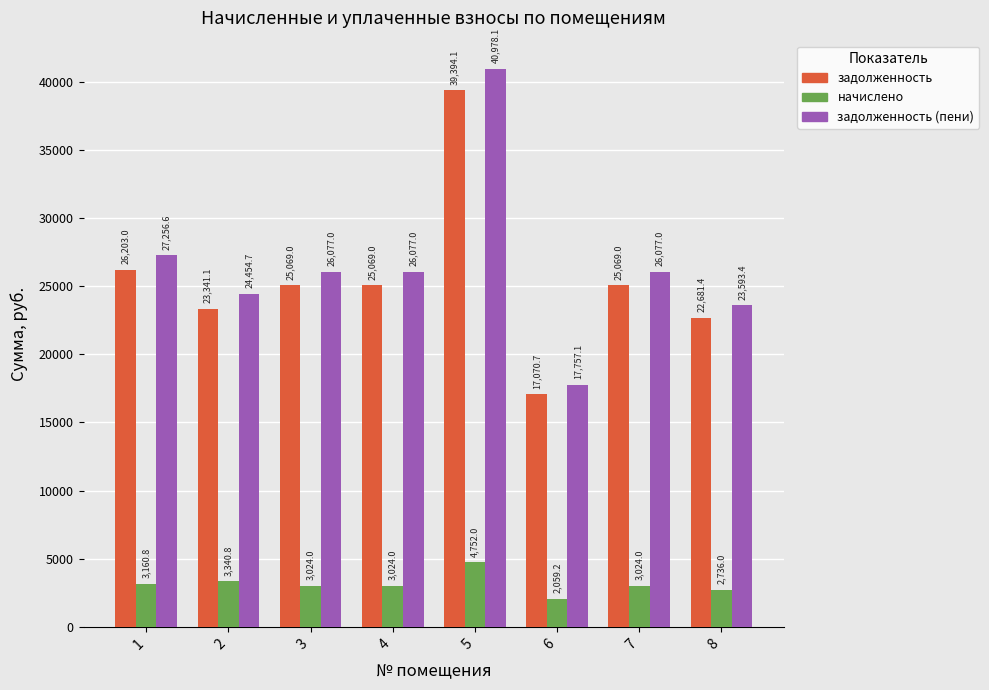

What is the average value of the задолженность series?

25487.1